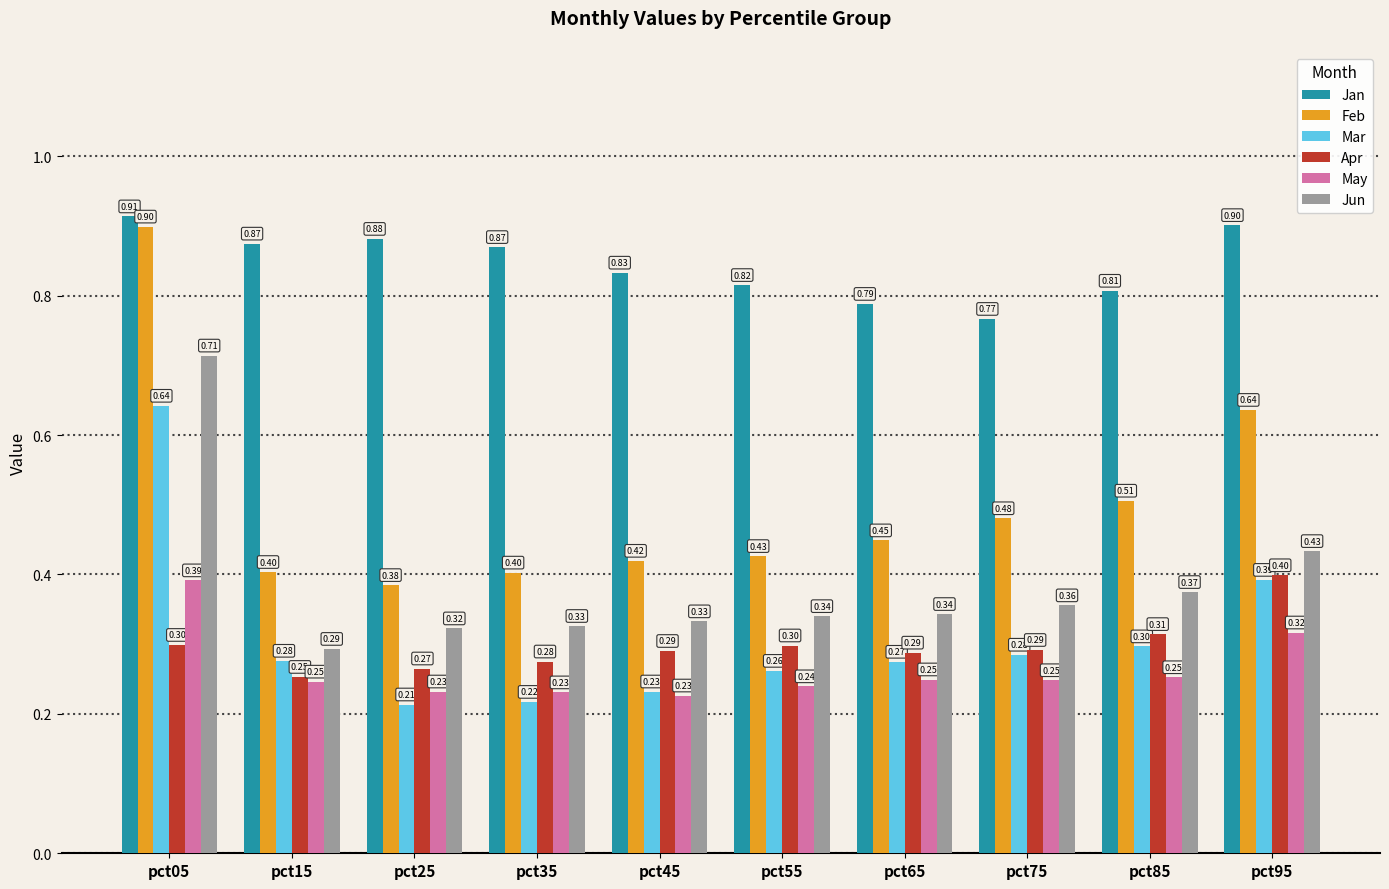

List the series in order of their peak value, highest first.

Jan, Feb, Jun, Mar, Apr, May